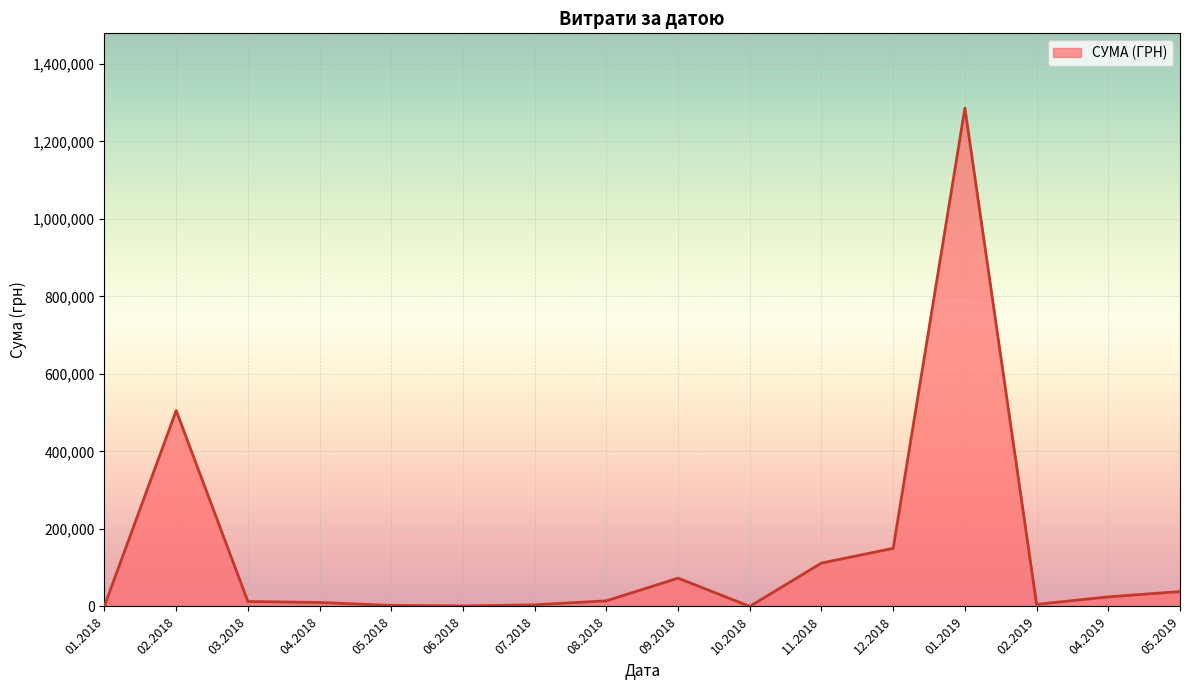

What is the change in value from 09.2018 to 05.2019?

-34611.5